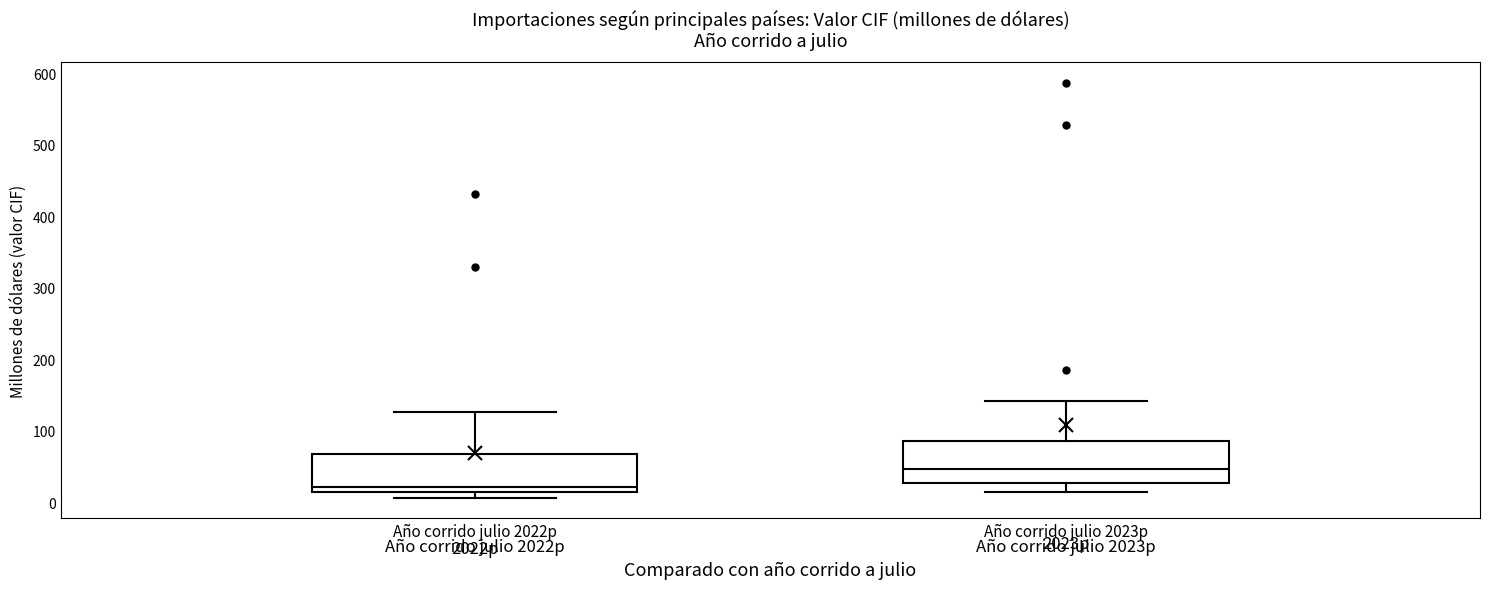

Reading left to right, read every box against the y-axis: the position of its median line, the range the box covers, and the ends of its whiskers. The values are not printed on the chart, so give them approximately, as read against the axis.

Año corrido julio 2022p: median 20, box 10 to 70, whiskers 10 (just below the box's lower edge) to 130
Año corrido julio 2023p: median 50, box 30 to 90, whiskers 10 to 140